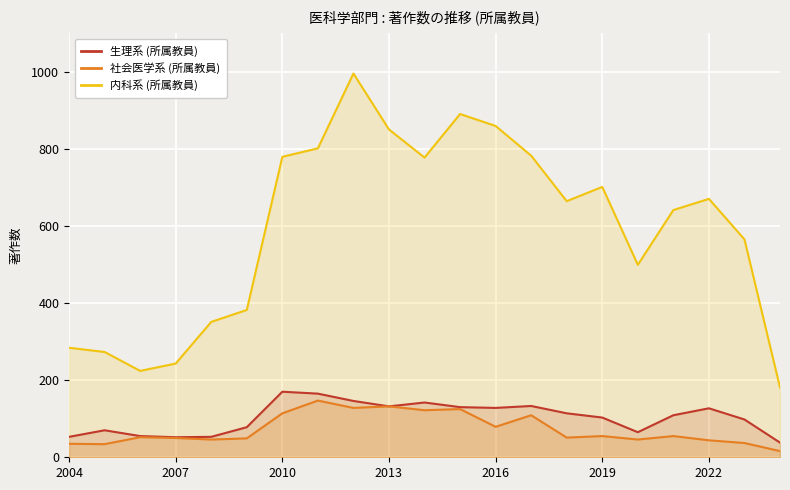

How many data points does each series have?

21